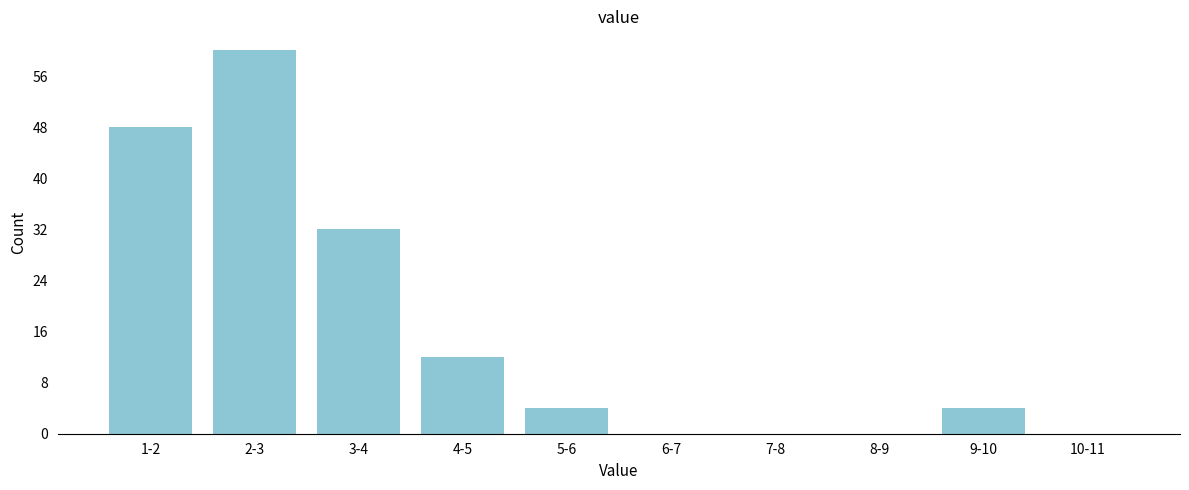

Reading left to right, extract all data points from this chart.

1-2=48	2-3=60	3-4=32	4-5=12	5-6=4	6-7=0	7-8=0	8-9=0	9-10=4	10-11=0